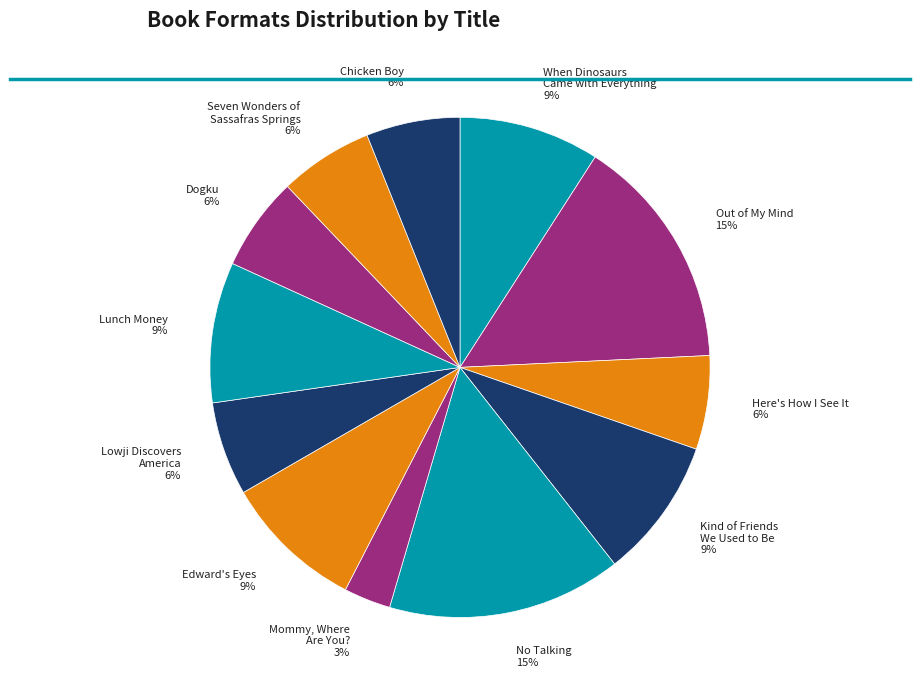

To the nearest percent, what is the average slice percentage?

8%